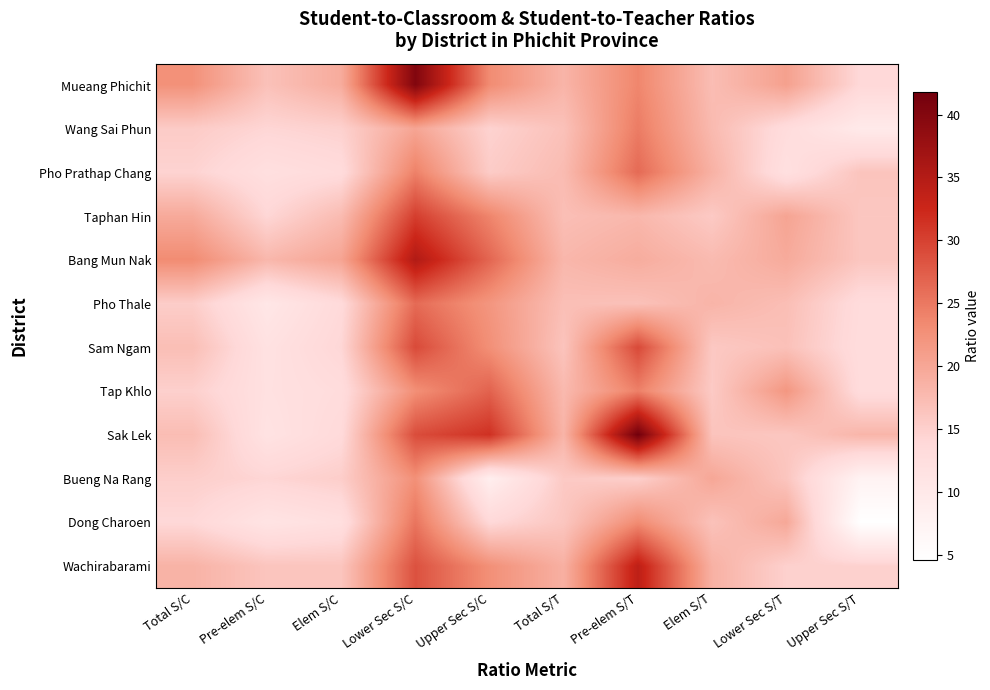

What is the difference between the highest and lowest values at Lower Sec S/T?

9.8